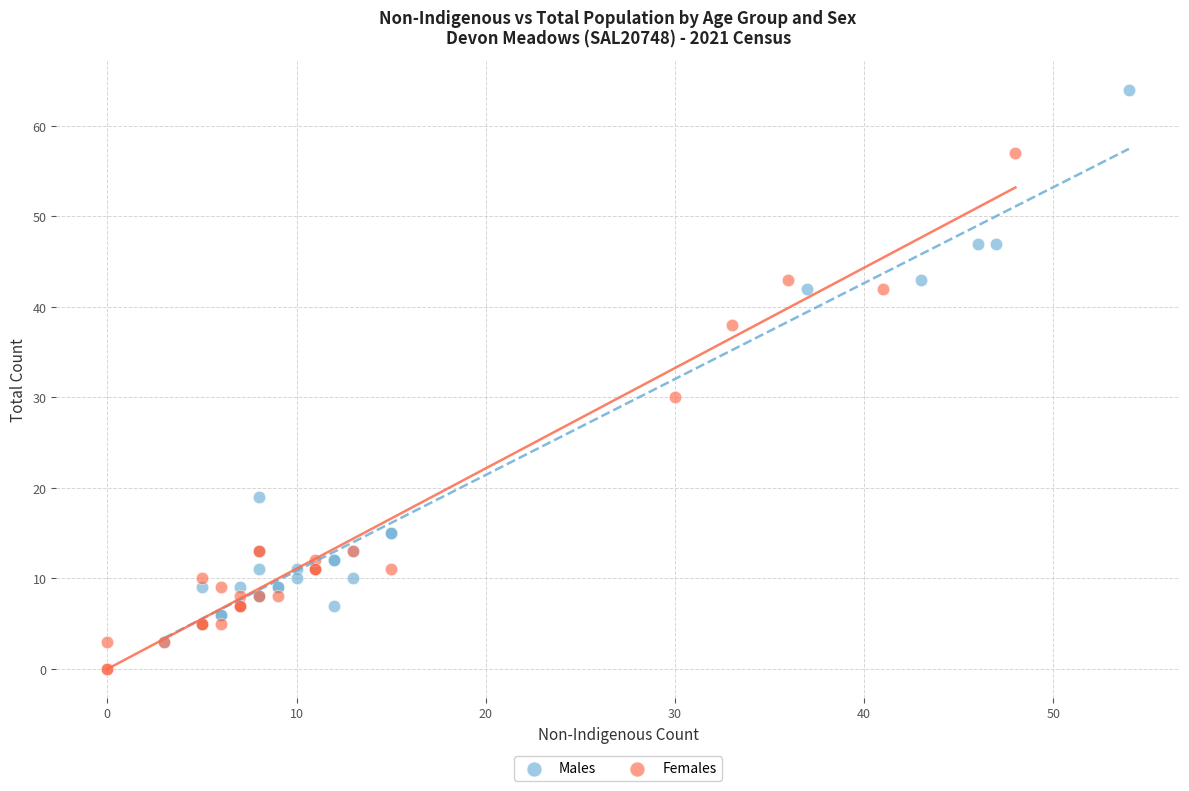

Which series contains the highest Y value?

Males